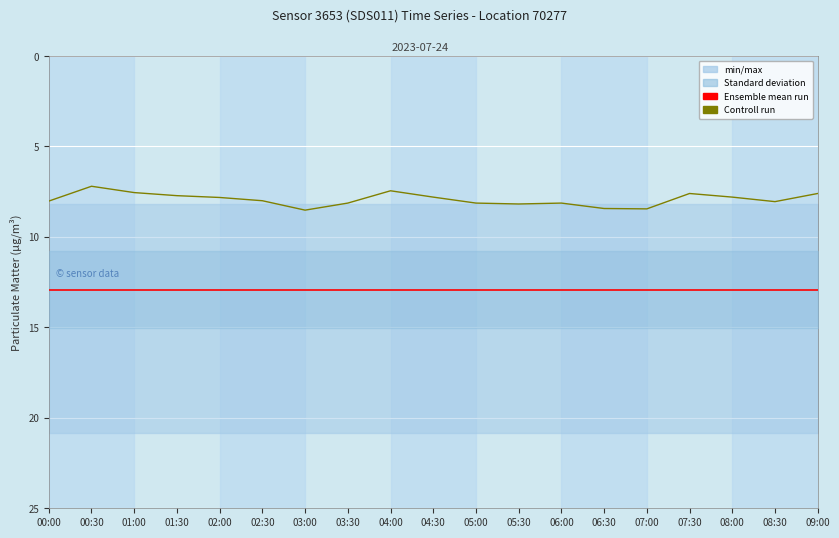

What is the maximum value for Controll run?

8.5